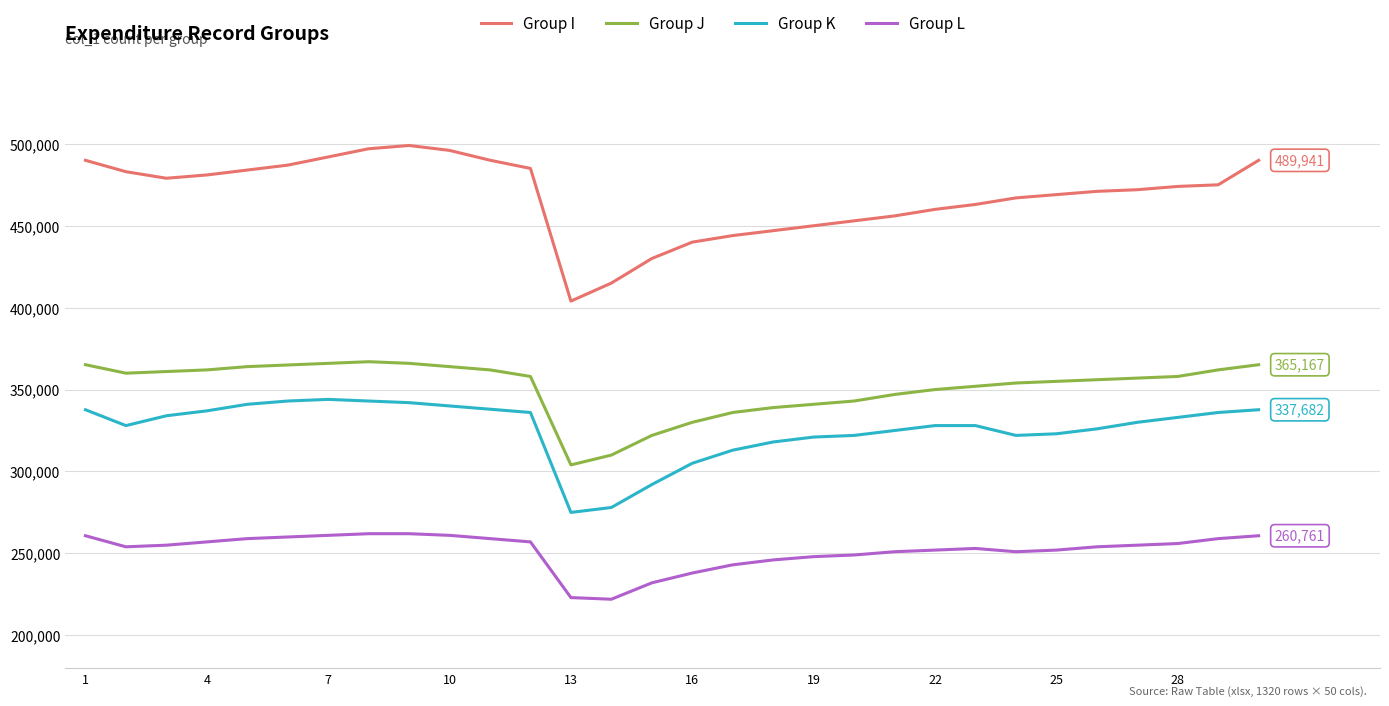

Which series has the largest total across all categories?

Group I